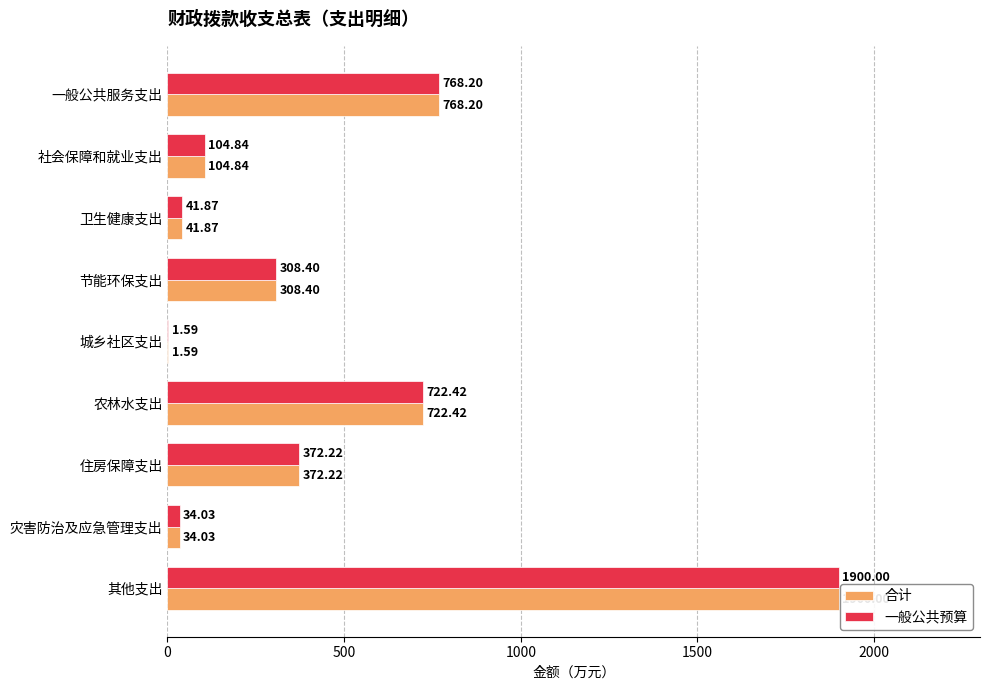

What is the sum of the 合计 values at 其他支出 and 农林水支出?

2622.4